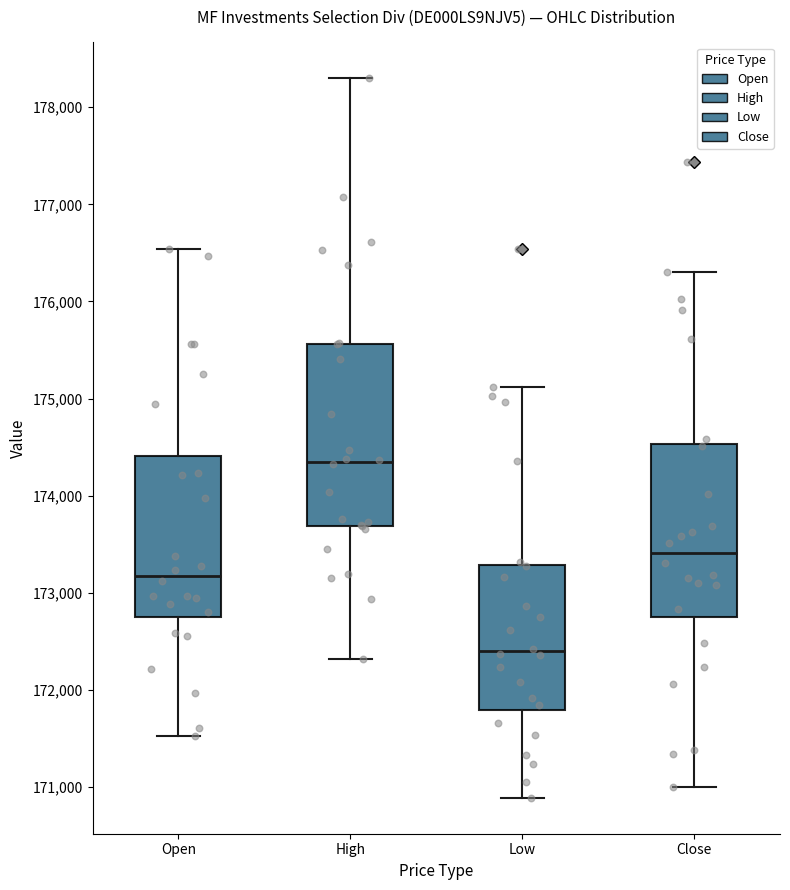

Where is the upper edge of the box for Close on the y-axis? The values are not printed on the chart, so give them approximately, as read against the axis.

174500